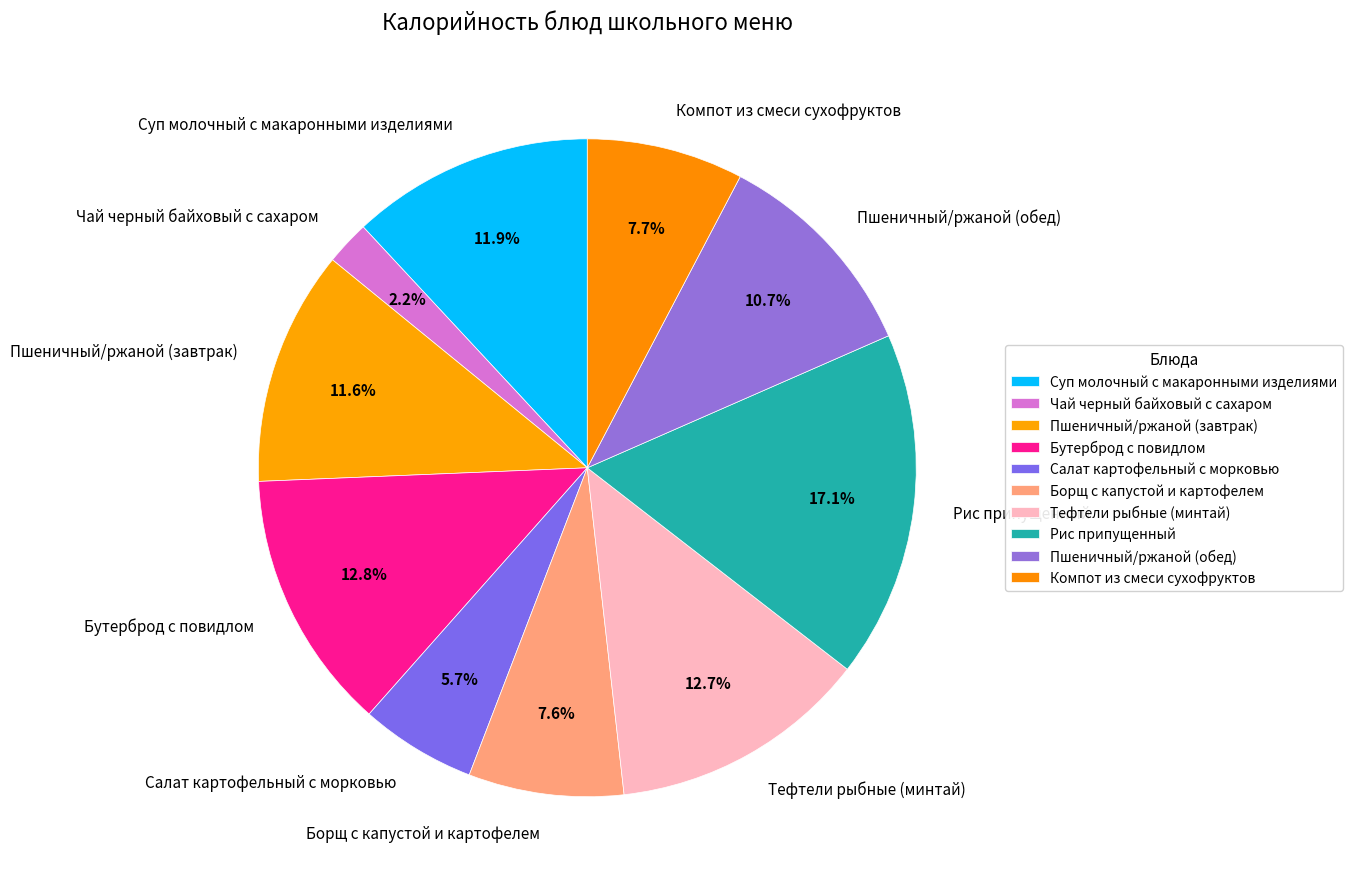

The Суп молочный с макаронными изделиями slice represents 12% of the pie. True or false?

True